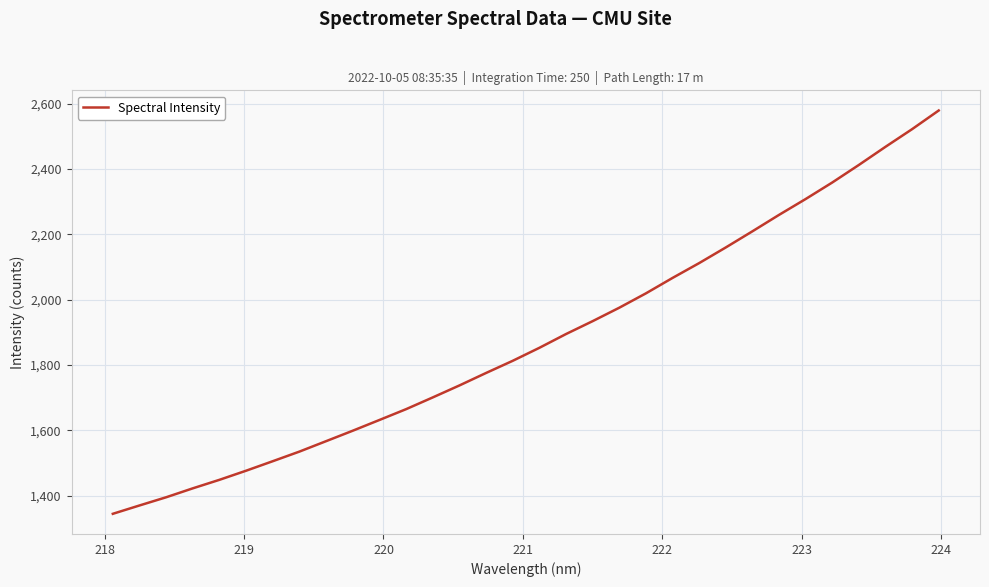

Does the chart display data point markers on the line(s)?

No